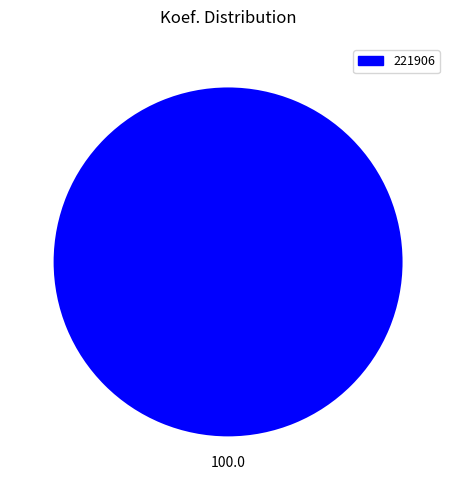

Is 221906 the majority of the pie?

Yes